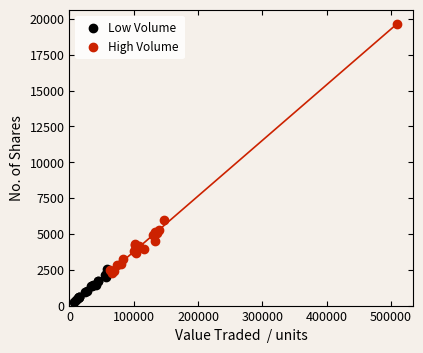

Which series has the largest Y range (max minus min)?

High Volume